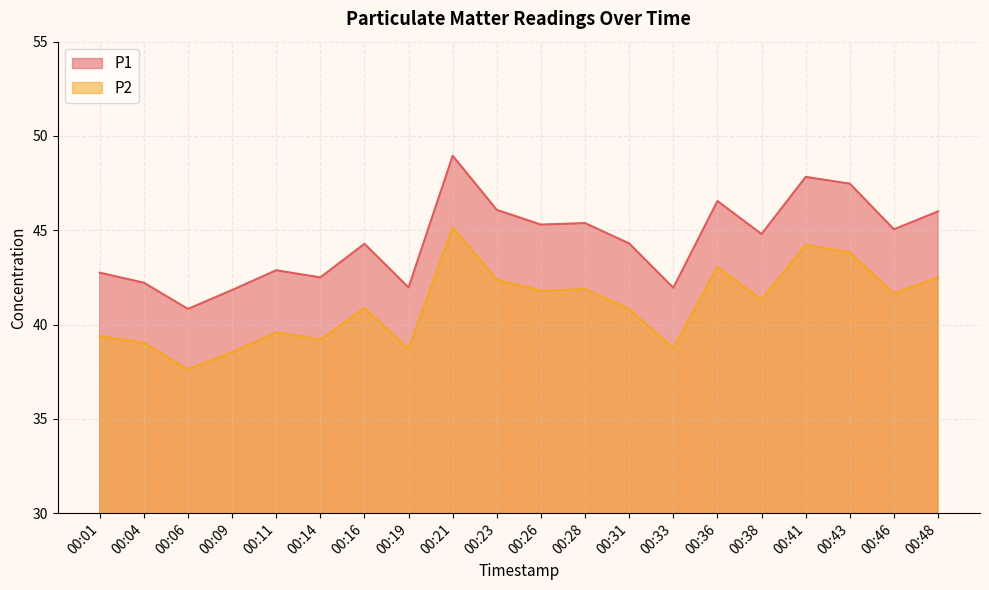

Which series has the widest spread of values?

P1